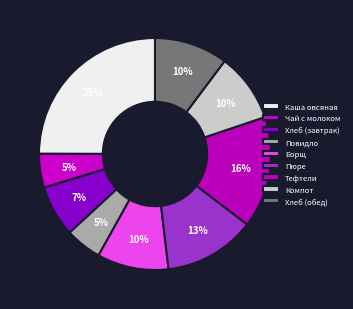

How many slices are in this pie chart?

9